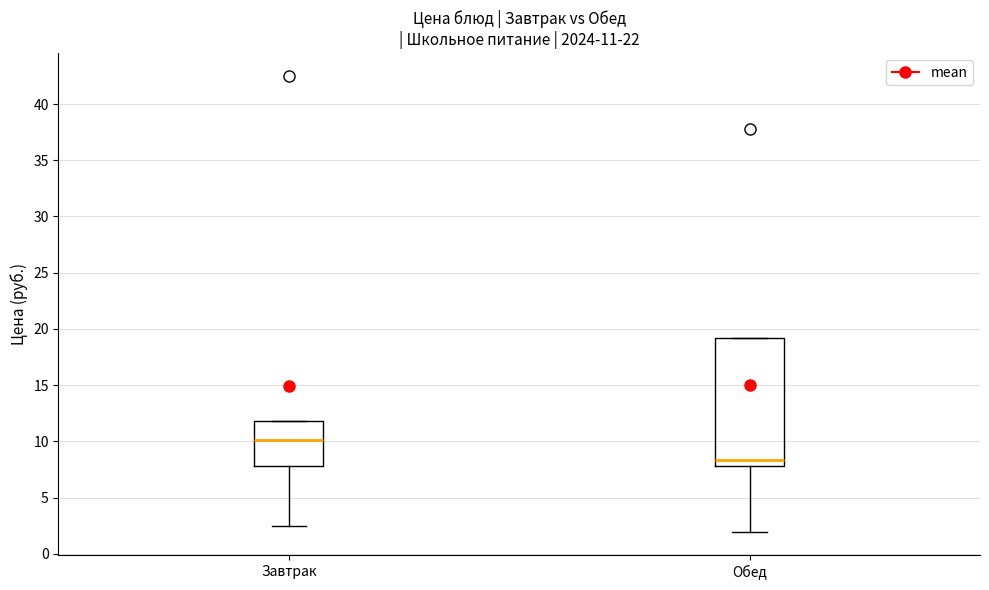

Which box's median line is the lowest?

Обед